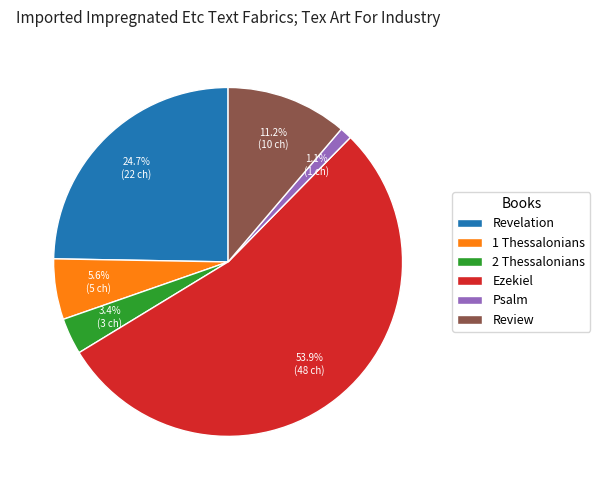

To the nearest percent, what is the difference between the largest and smallest slice percentages?

53%